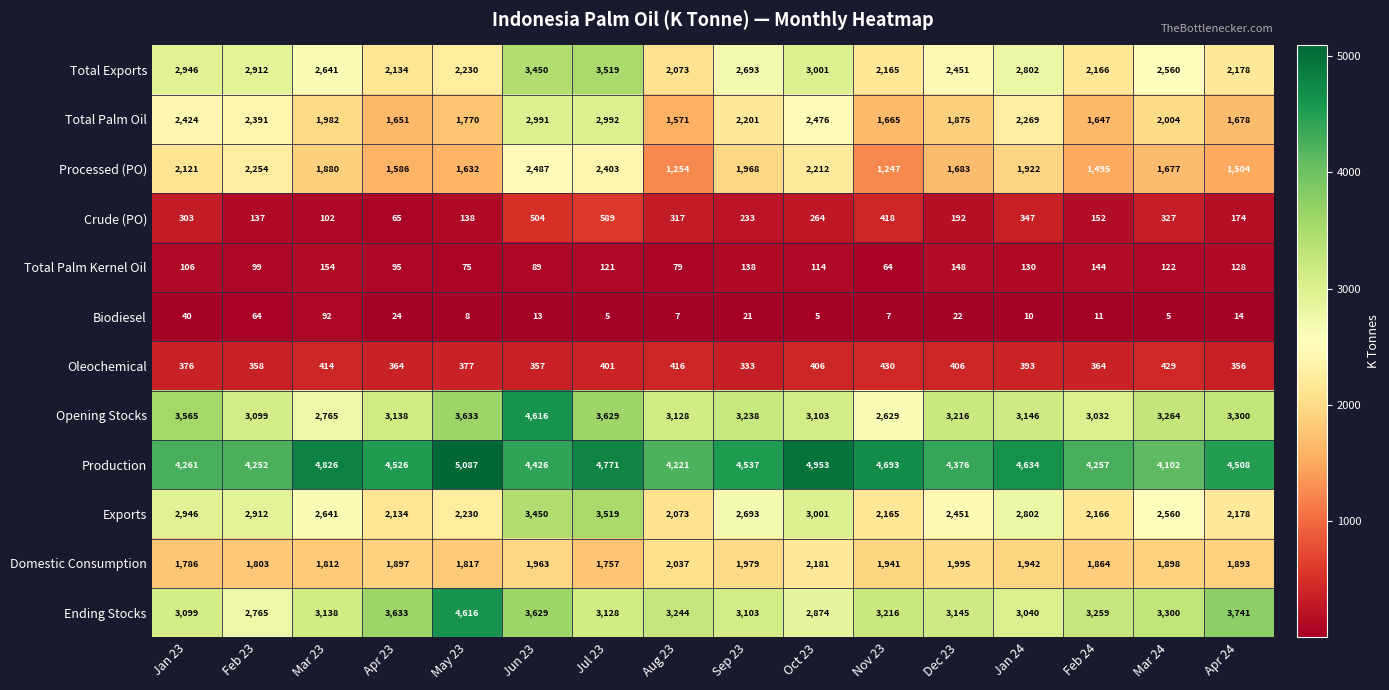

What is the spread (max minus min) of values at Nov 23?

4686